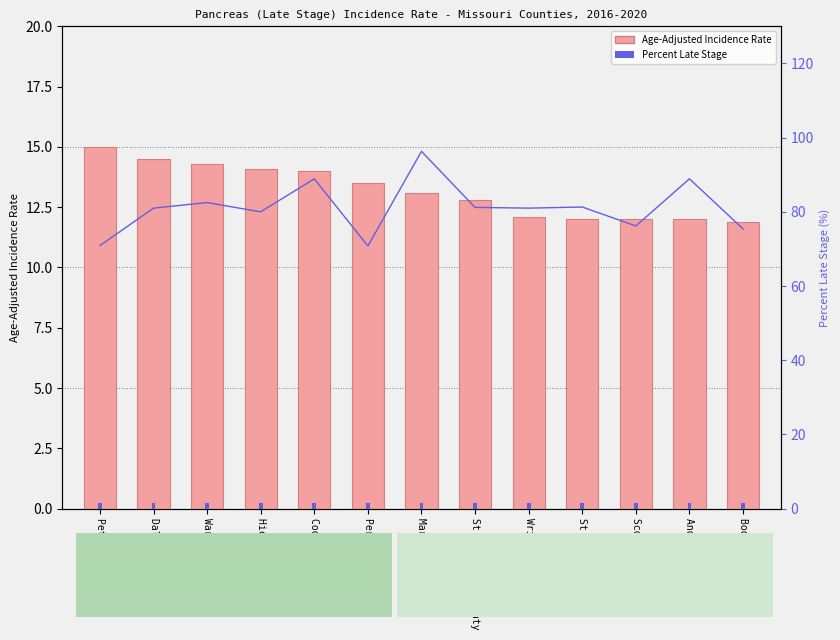

What are all the series names shown in the legend?

Age-Adjusted Incidence Rate, Percent Late Stage